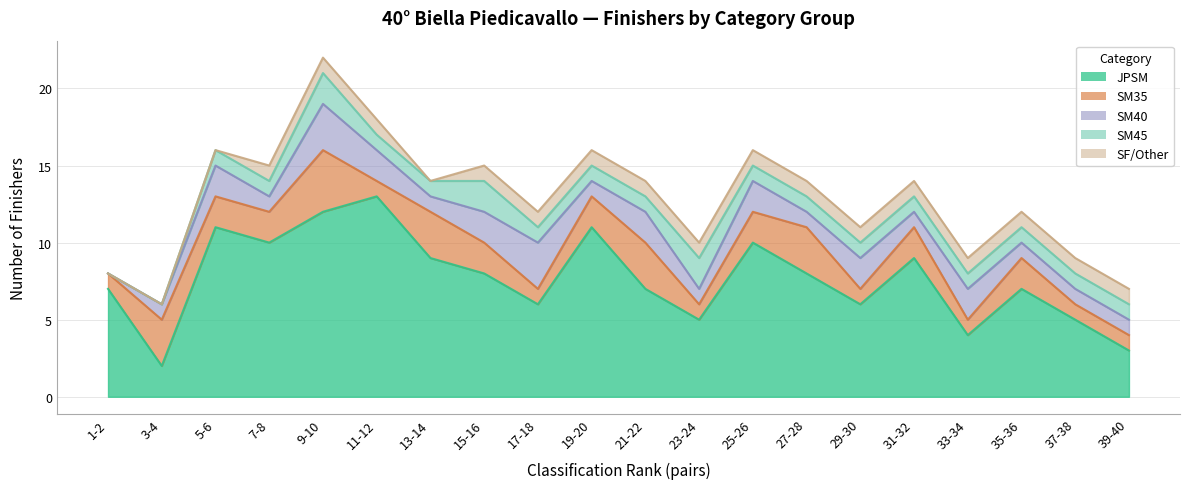

Which series has the largest total across all categories?

JPSM